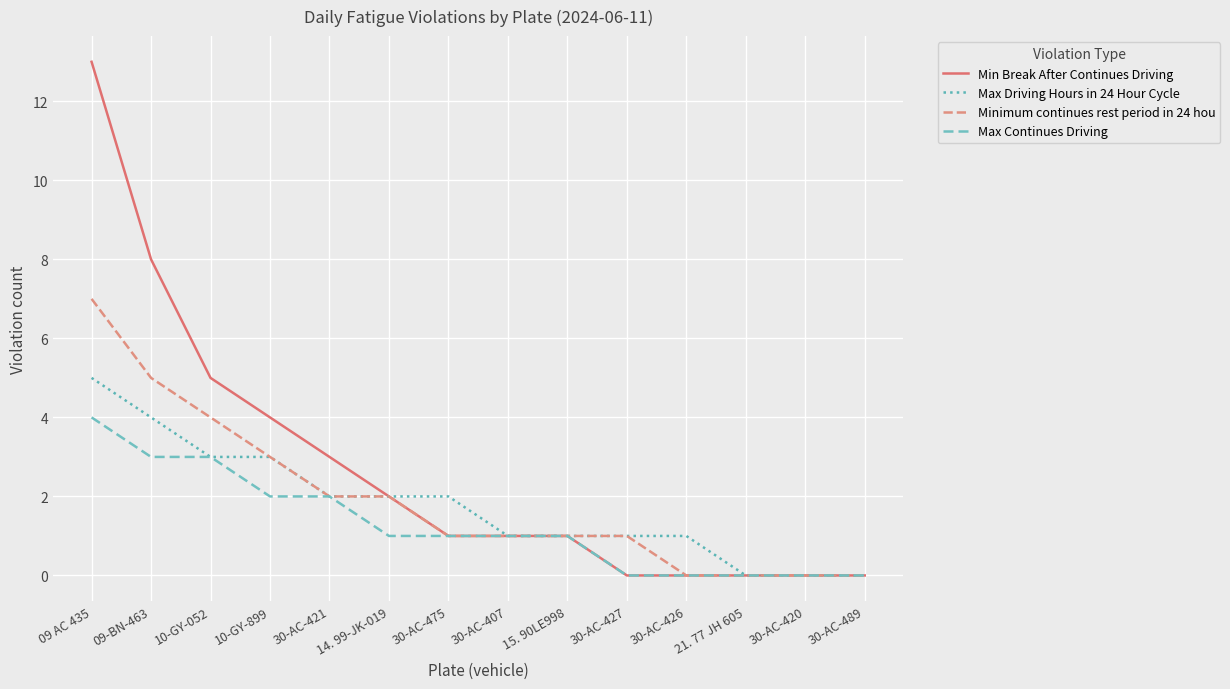

What position from the left is 30-AC-420?

13